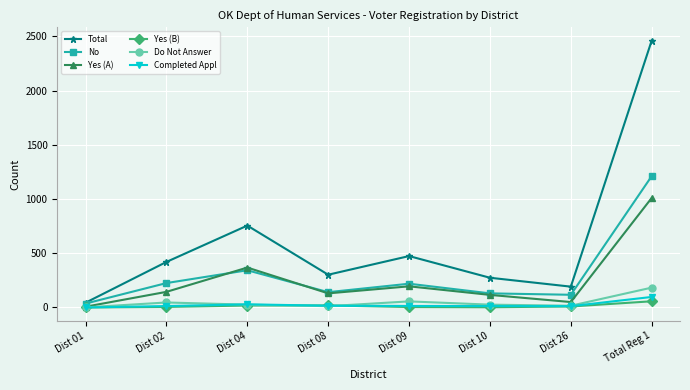

What is the difference between the highest and lowest values at Dist 04?

737